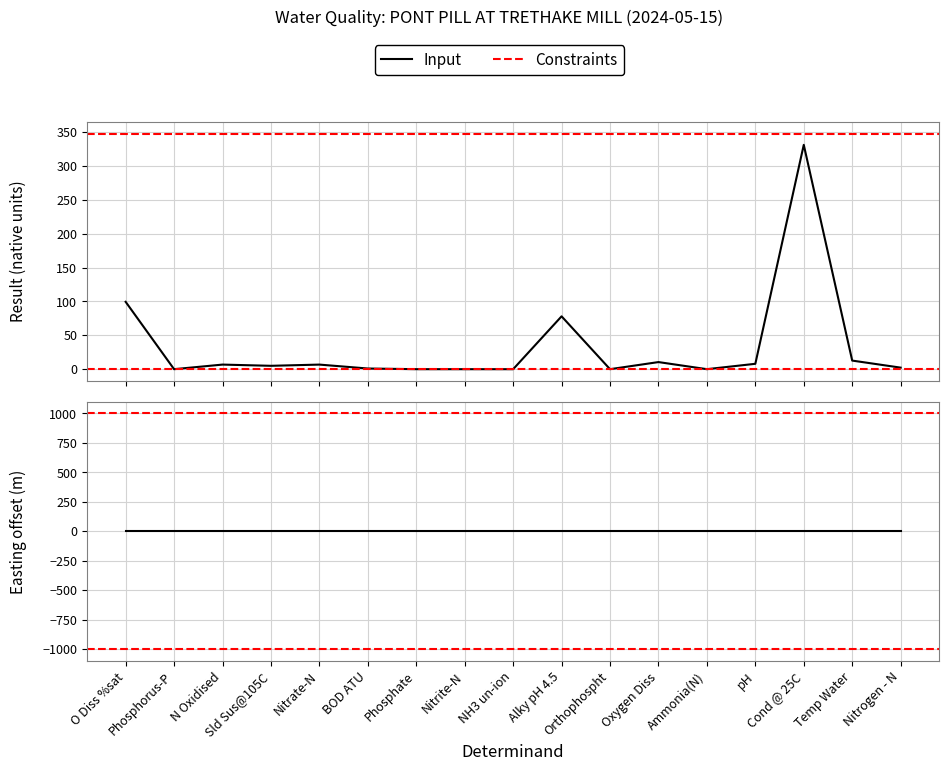

What is the label of the 15th point from the right?

N Oxidised